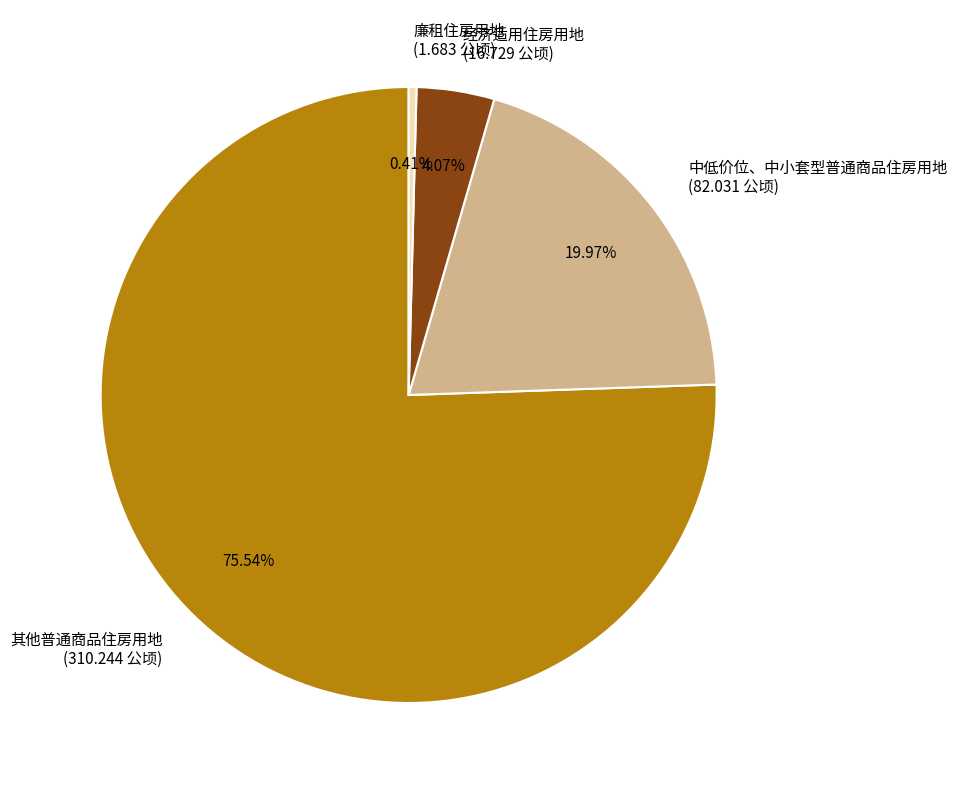

Count the number of slices in the pie.

4